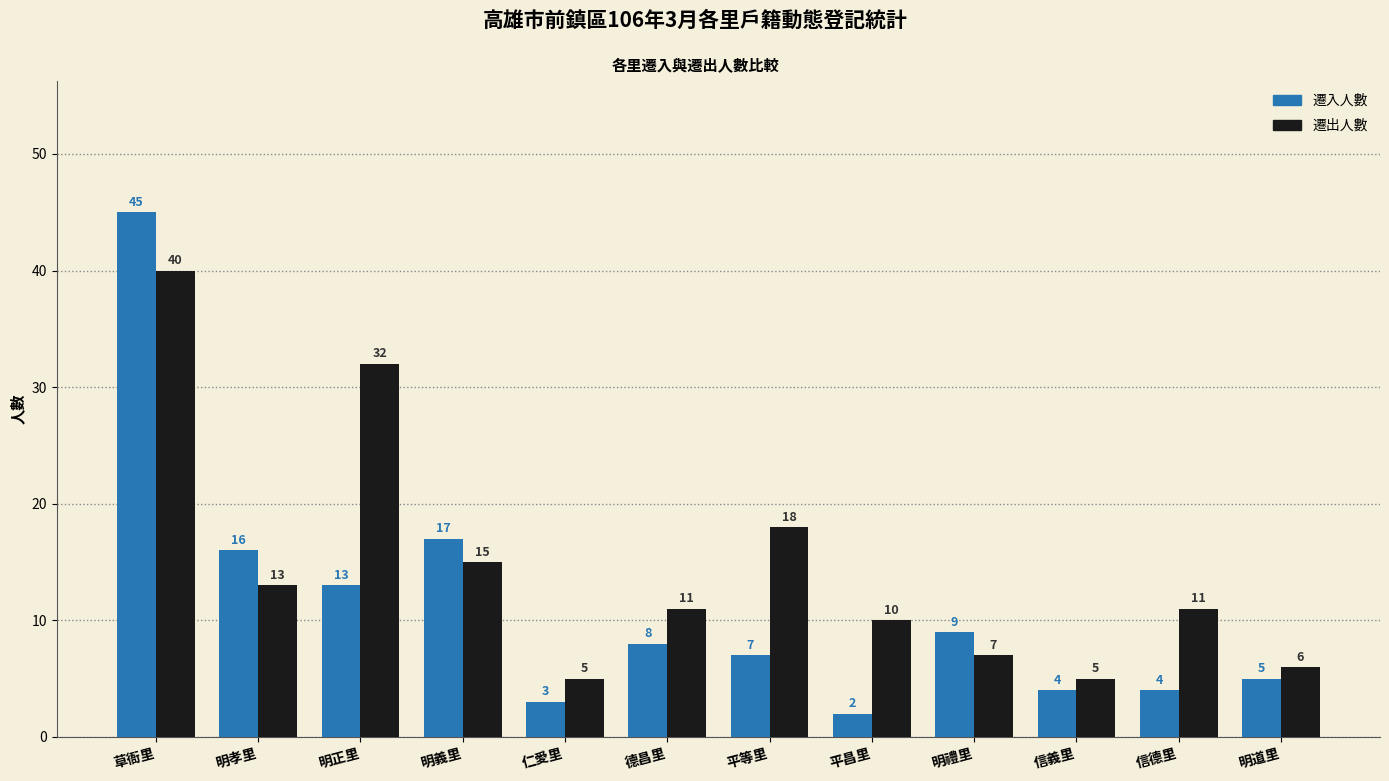

What is the average value of the 遷出人數 series?

14